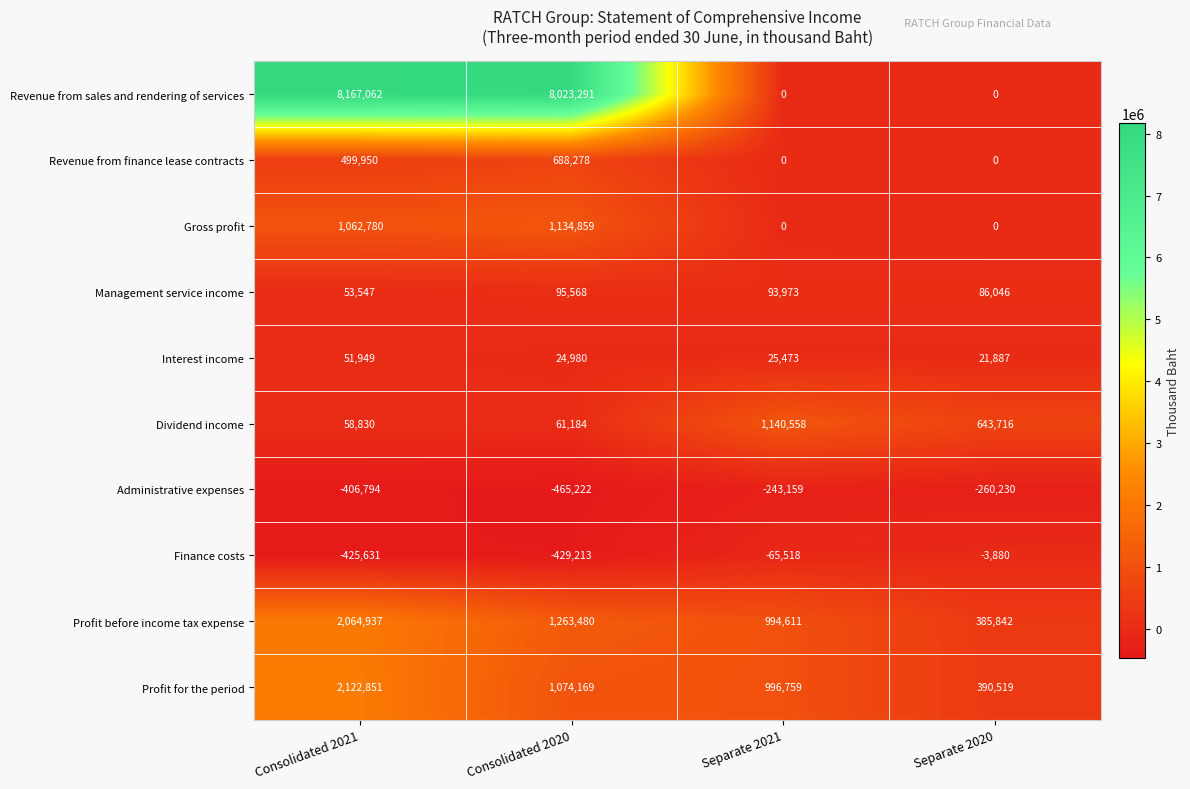

What is the average value of the Interest income series?

31072